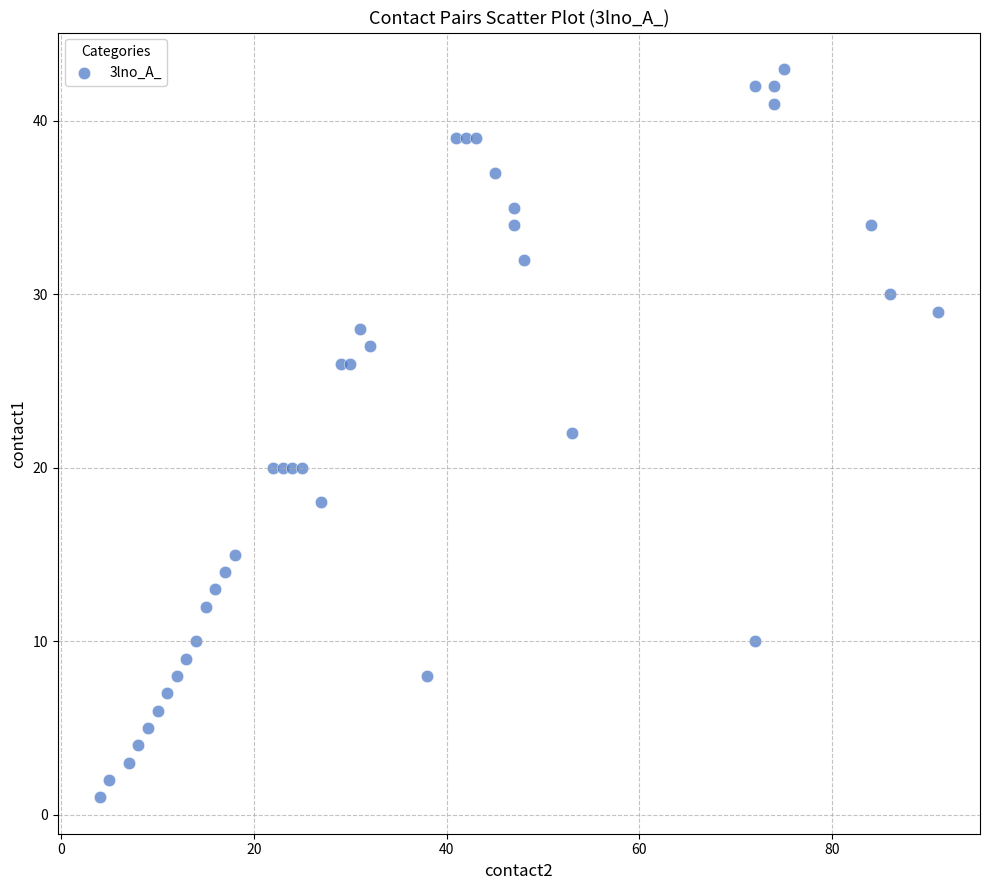

What is the range of Y values (max minus min)?

42